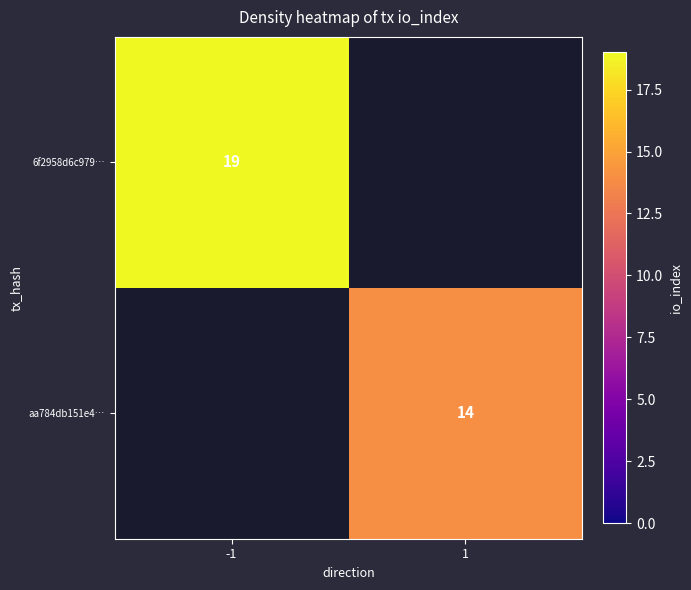

Is it true that 6f2958d6c979… equals 28 at -1?

False